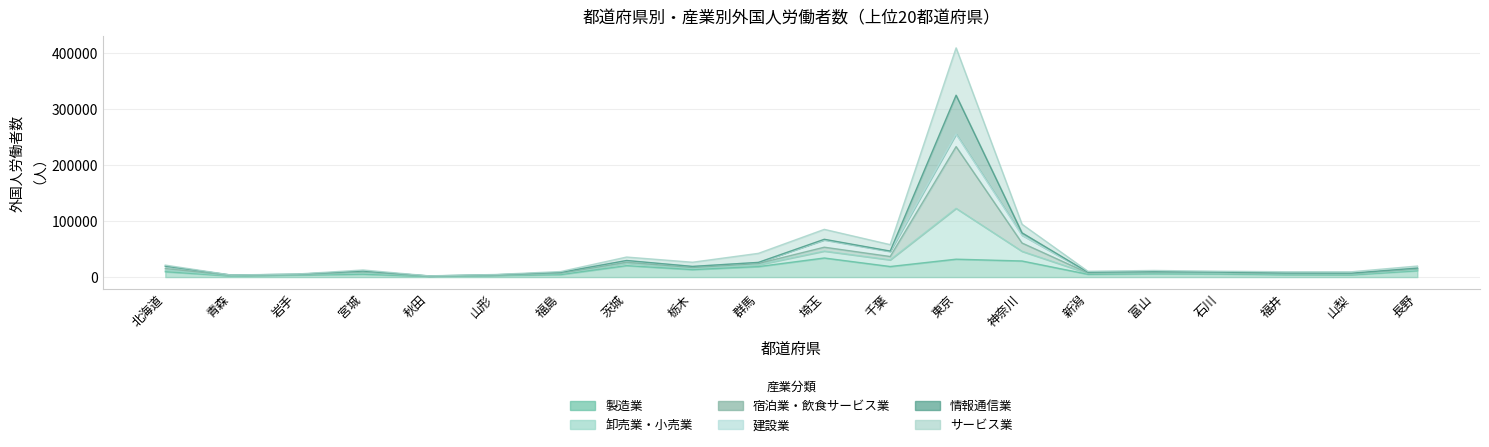

Is it true that 卸売業・小売業 equals 2046 at 秋田?

True